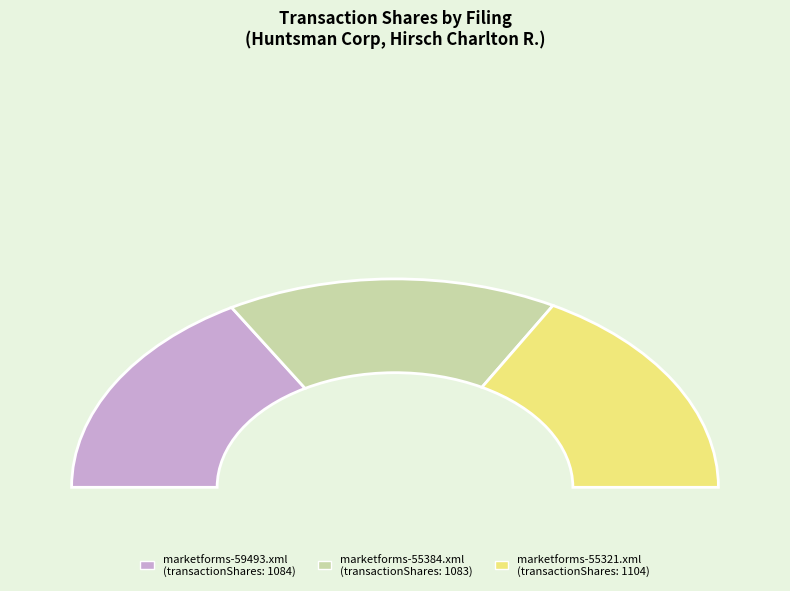

Is there a majority slice in this chart?

No